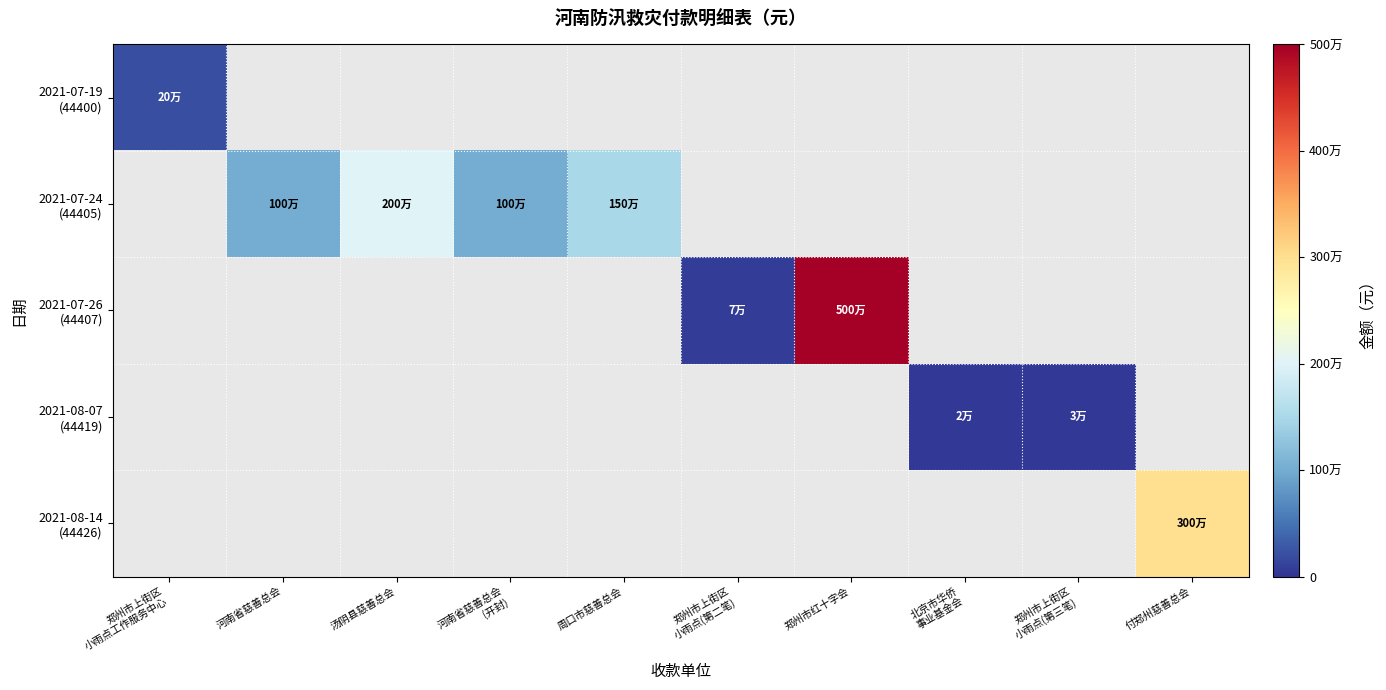

At which category is the sum across all series the highest?

郑州市红十字会